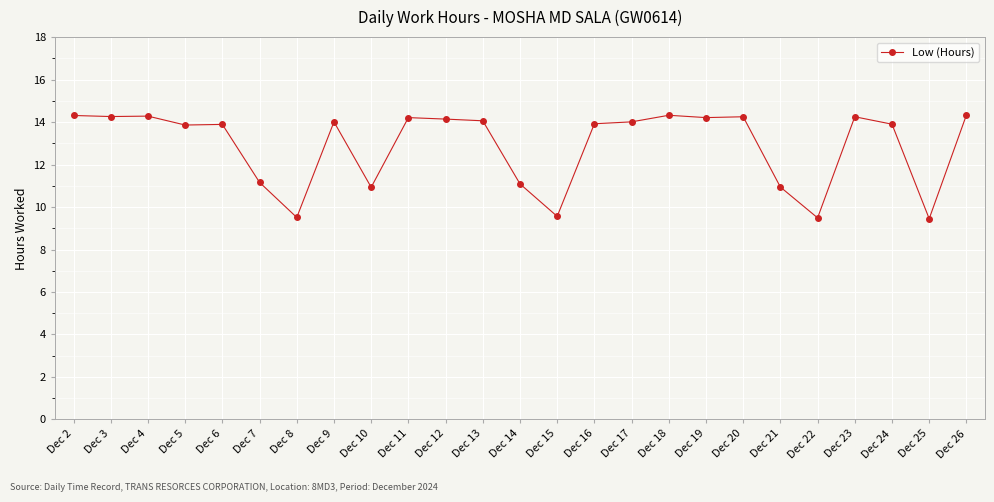

At which label does the data first exceed 14?

Dec 2